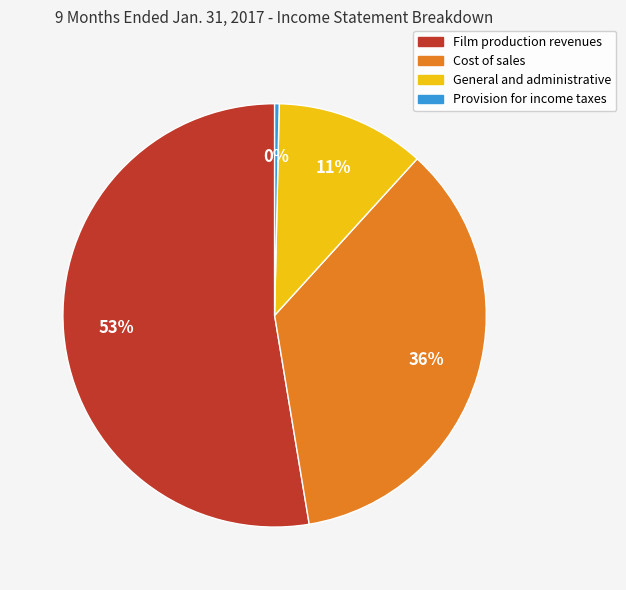

True or false: Film production revenues accounts for 53% of the total.

True